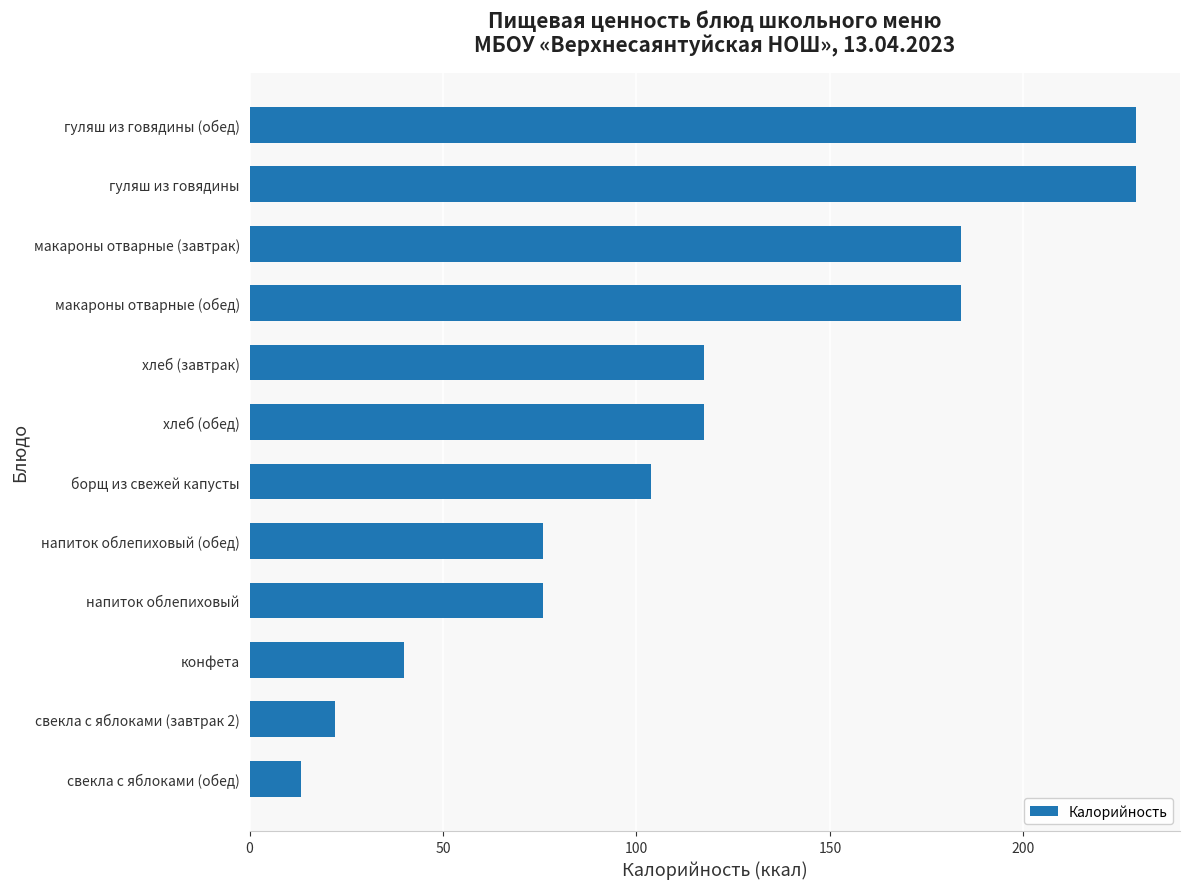

Is it true that the value at свекла с яблоками (обед) is 13.2?

True